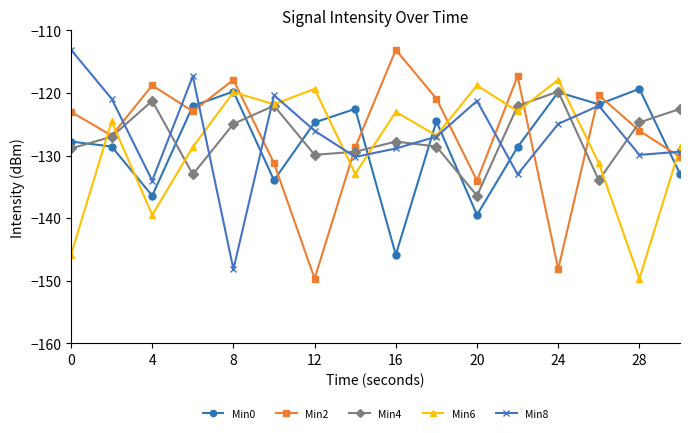

What is the lowest value of the Min4 series?

-136.4